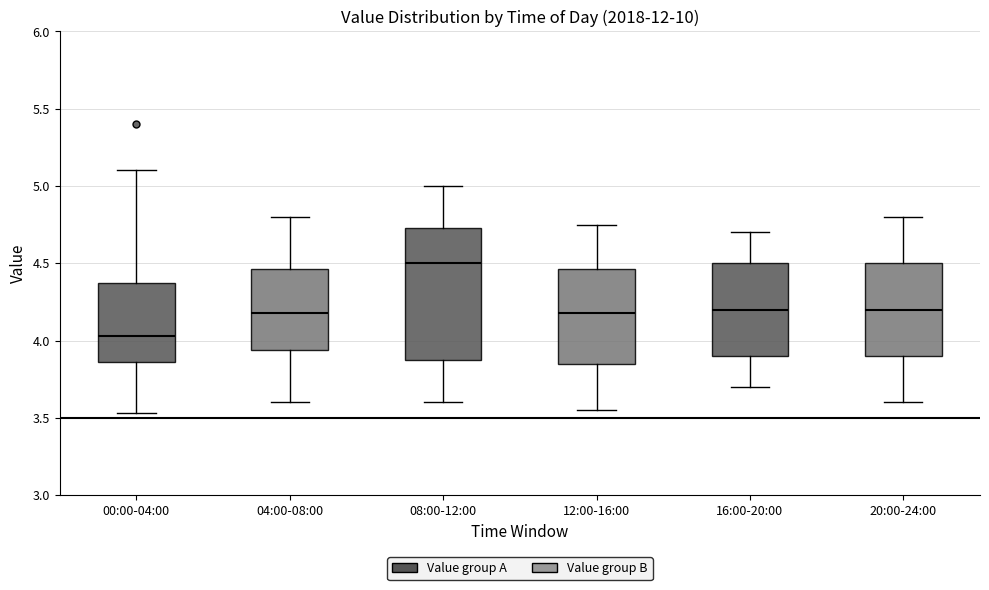

Where does the lower whisker of the box for 12:00-16:00 end on the y-axis? The values are not printed on the chart, so give them approximately, as read against the axis.

3.55